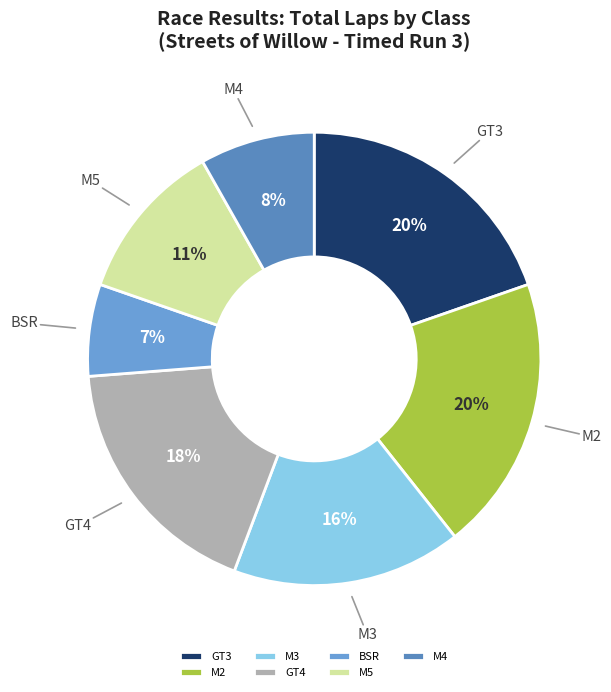

Is it true that M2 is 20% of the pie?

True